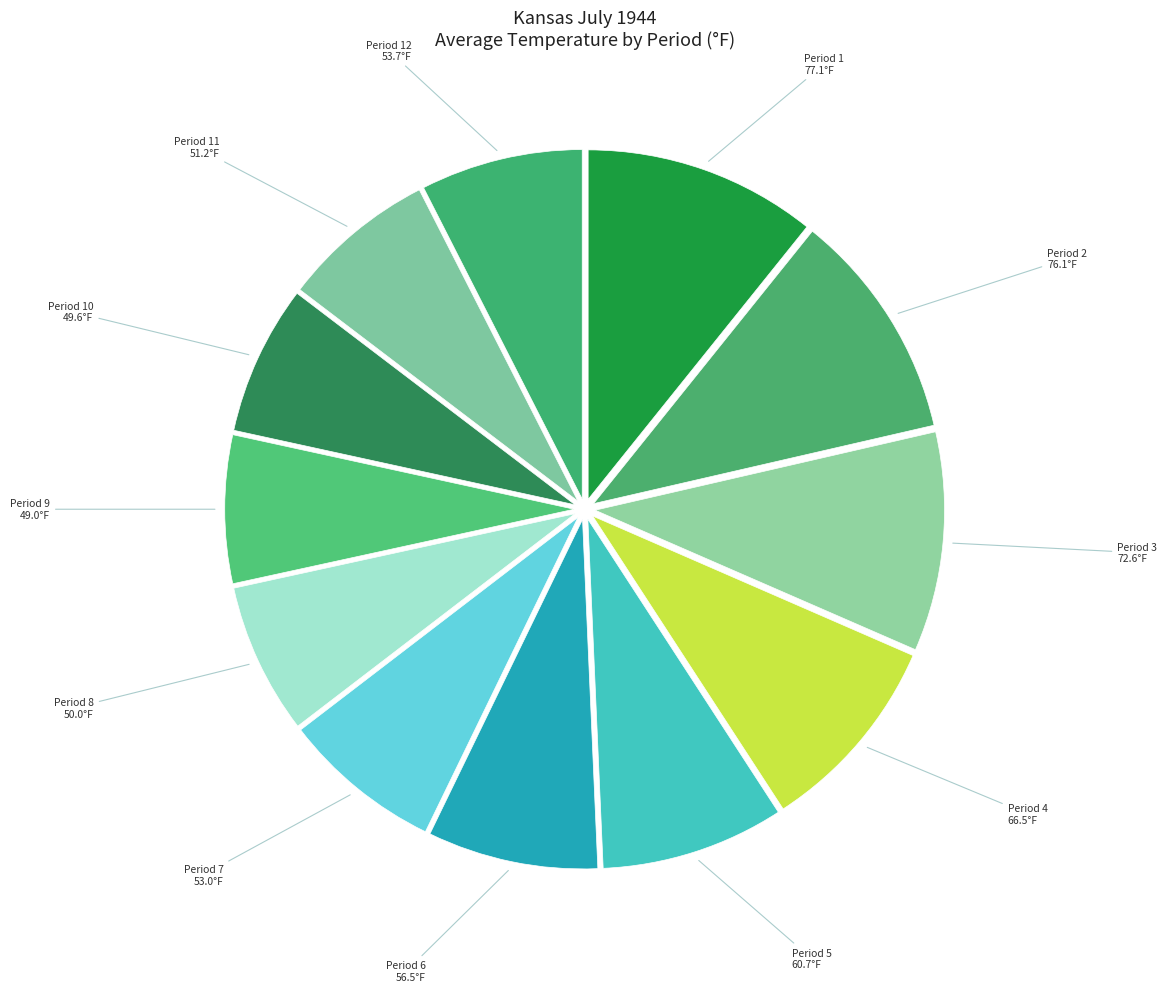

Which slice is the largest?

1